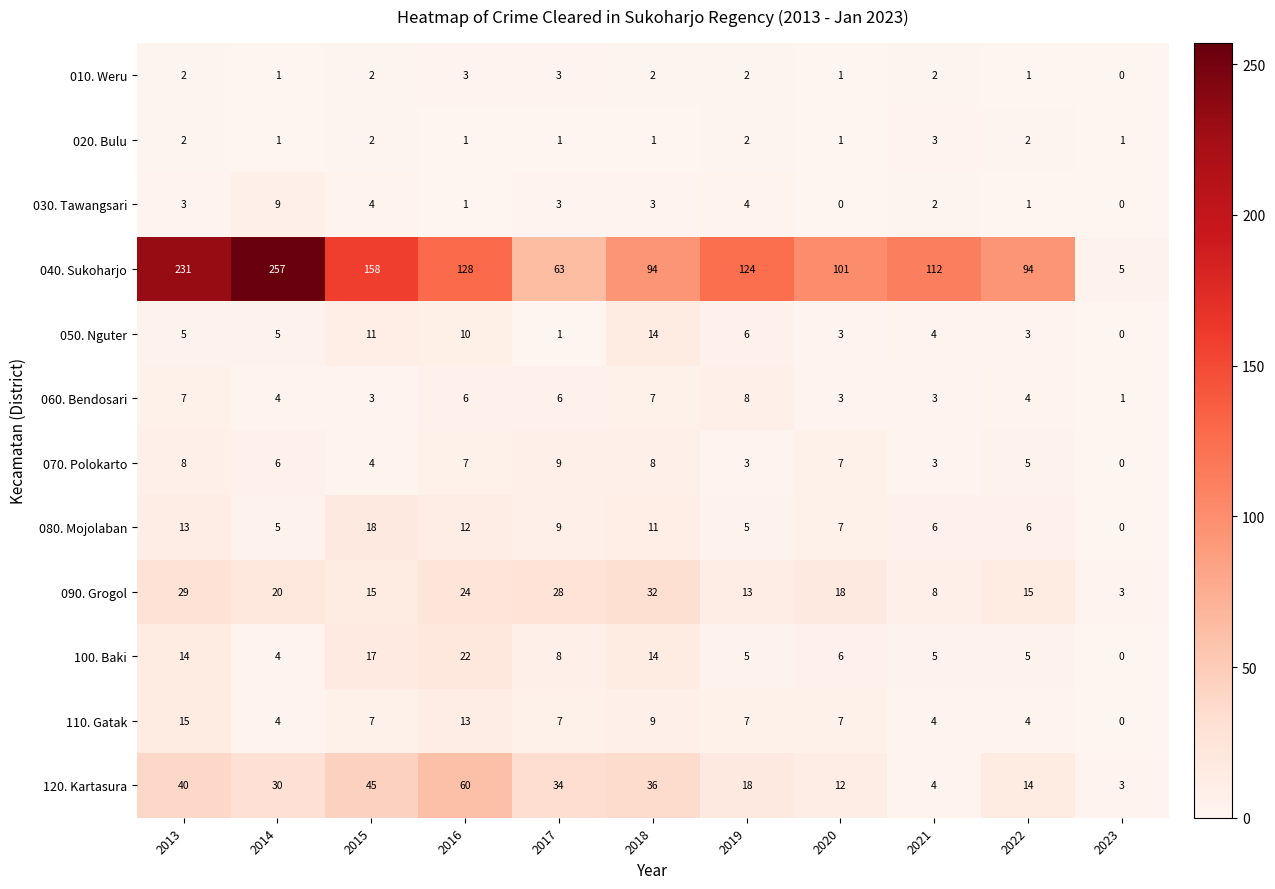

What is the total value across all series at 2020?

166